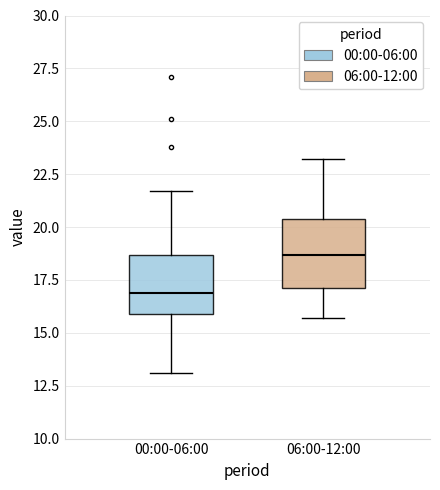

Reading left to right, read every box against the y-axis: the position of its median line, the range the box covers, and the ends of its whiskers. The values are not printed on the chart, so give them approximately, as read against the axis.

00:00-06:00: median 17.0, box 16.0 to 18.5, whiskers 13.0 to 21.5
06:00-12:00: median 18.5, box 17.0 to 20.5, whiskers 15.5 to 23.0